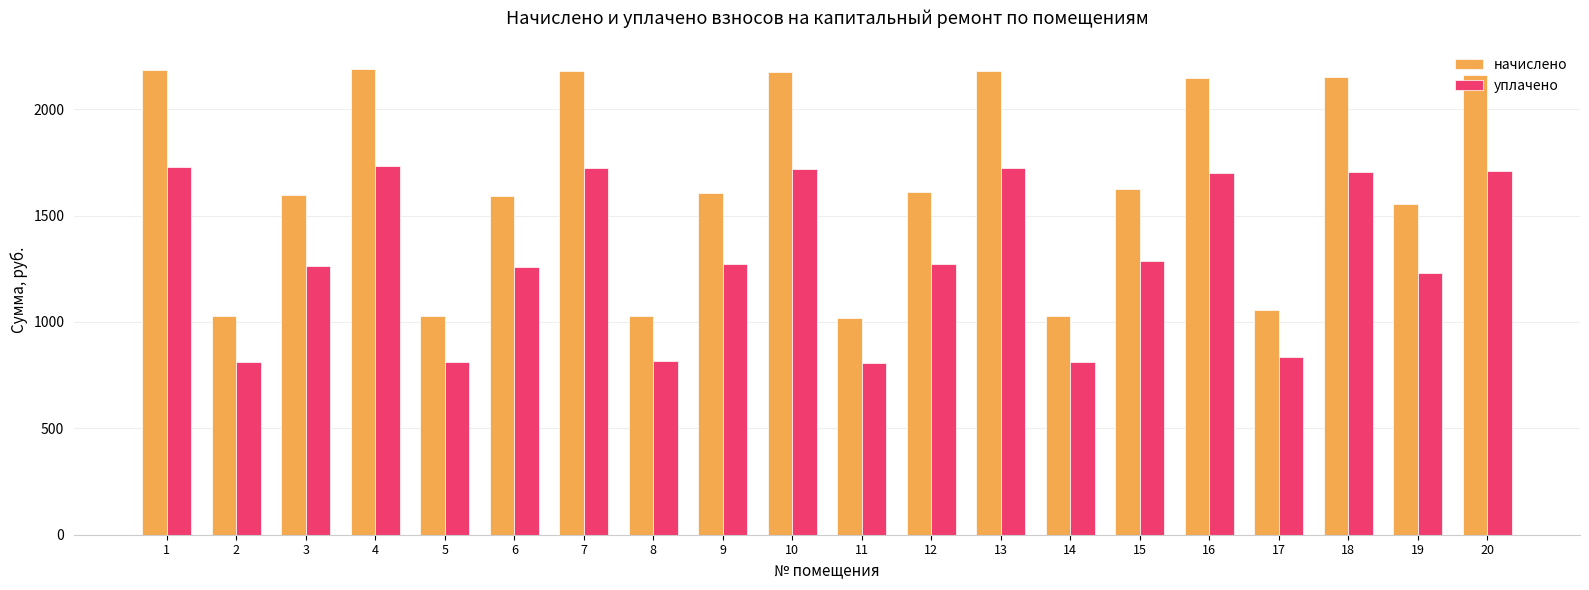

List the series in order of their peak value, highest first.

начислено, уплачено